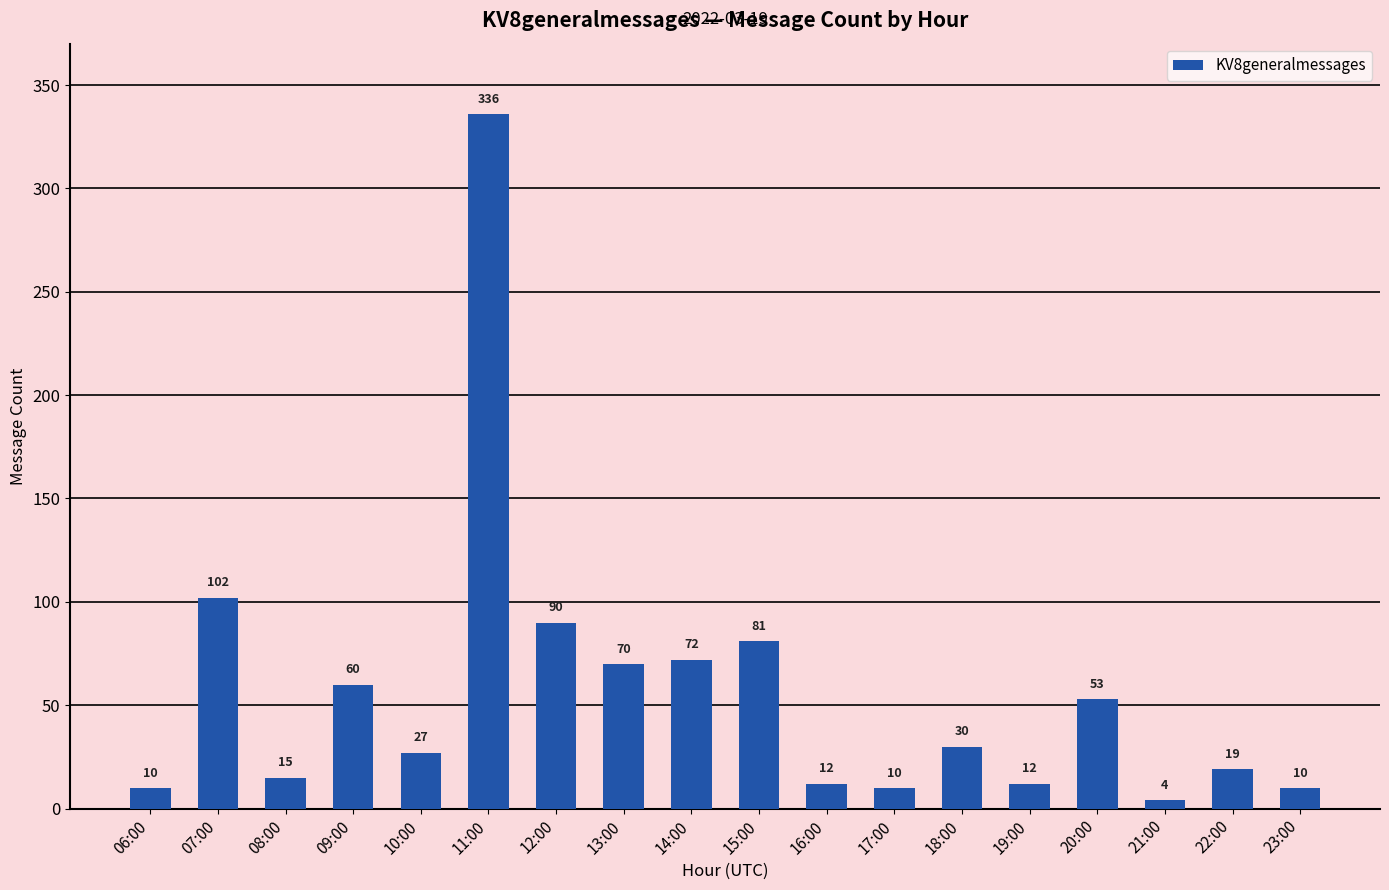

Reading right to left, what are all the values shown in this chart?

23:00=10	22:00=19	21:00=4	20:00=53	19:00=12	18:00=30	17:00=10	16:00=12	15:00=81	14:00=72	13:00=70	12:00=90	11:00=336	10:00=27	09:00=60	08:00=15	07:00=102	06:00=10